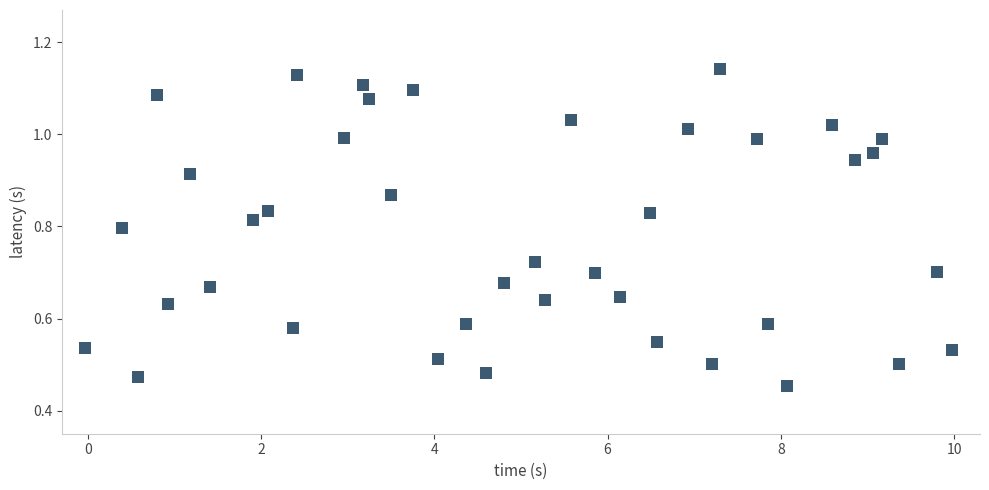

What is the range of X values (max minus min)?

10.0